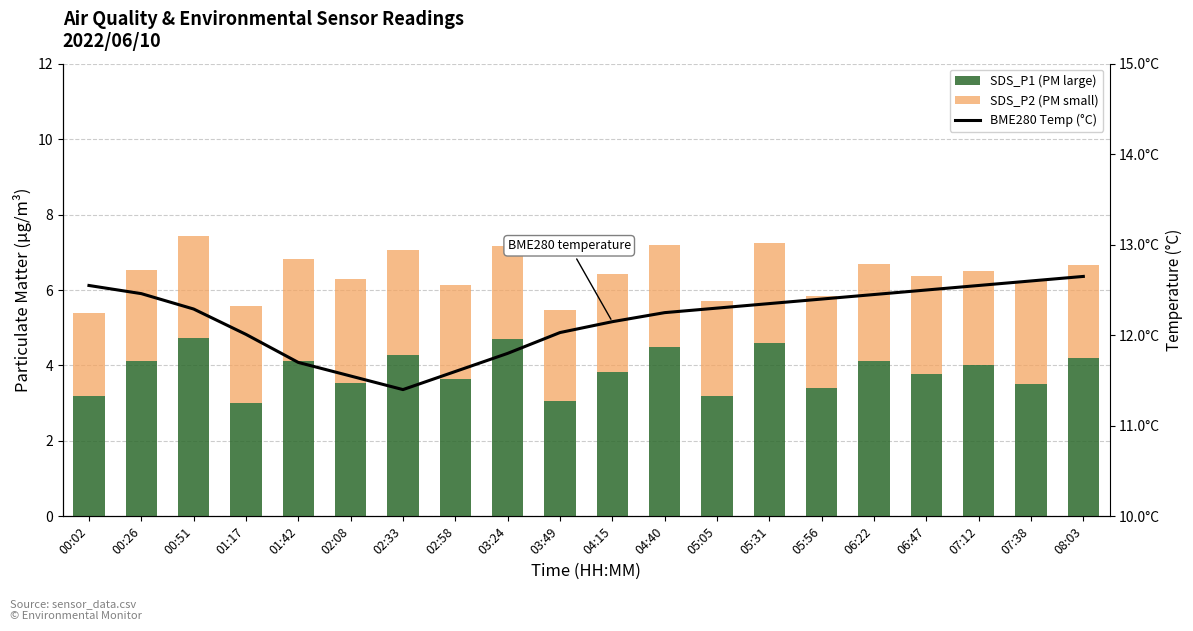

What is the sum of all SDS_P1 (PM large) values?

77.5